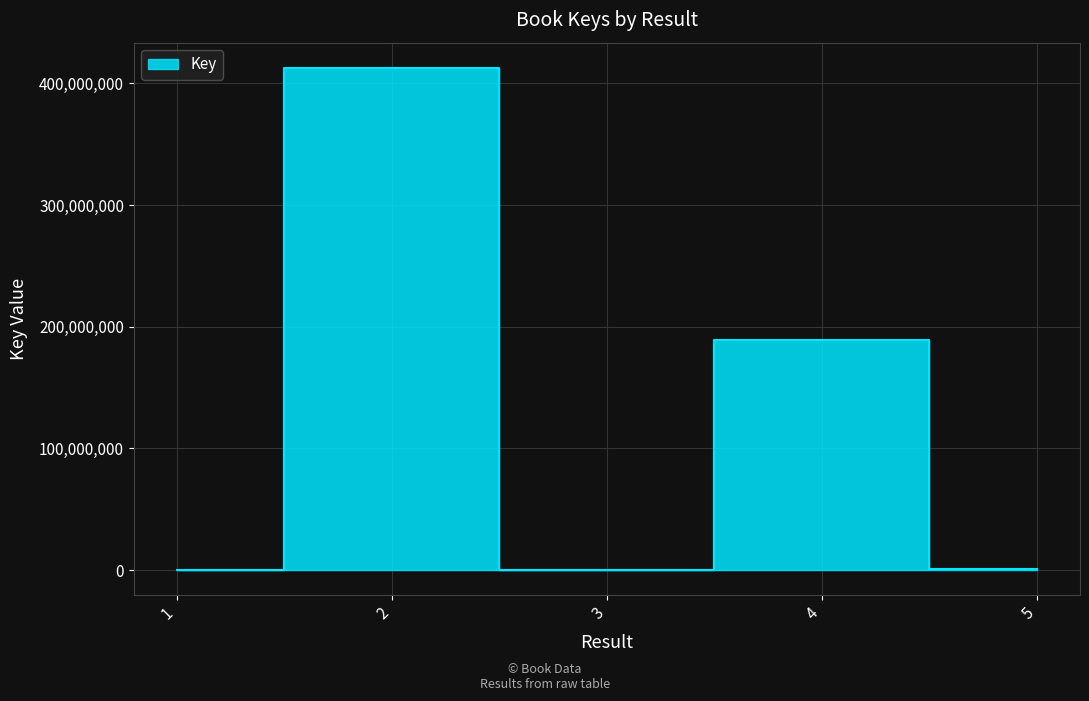

Reading left to right, extract all data points from this chart.

1=1348	2=412923214	3=161038	4=189278090	5=651883